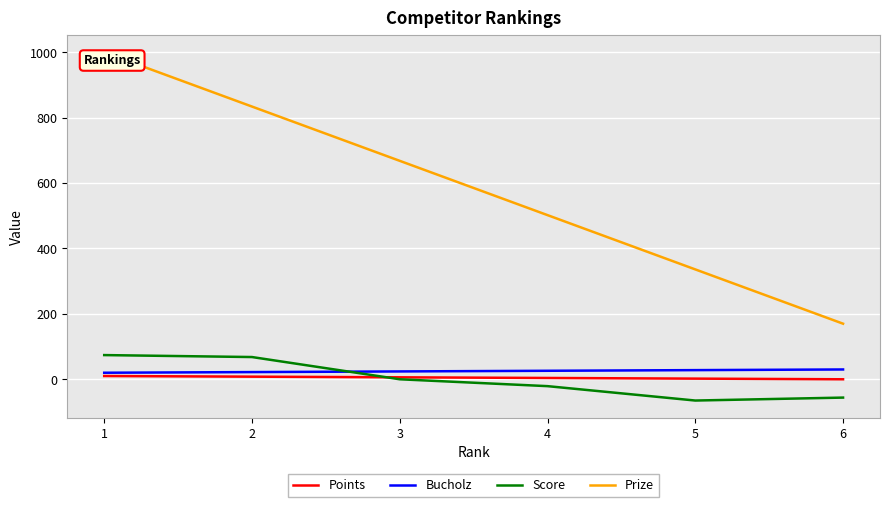

True or false: Prize and Points cross at least once.

False